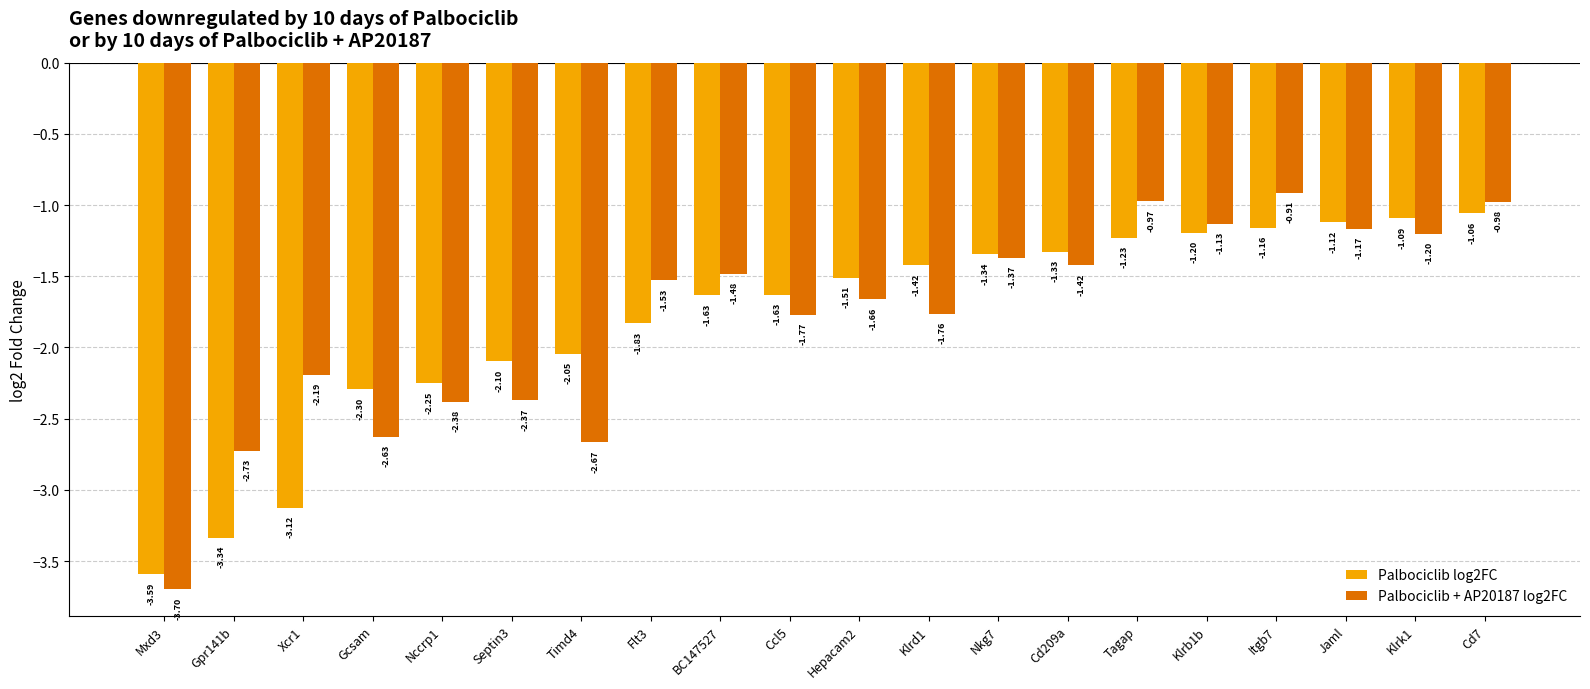

At Cd7, list the series in order from largest to smallest.

Palbociclib + AP20187 log2FC, Palbociclib log2FC